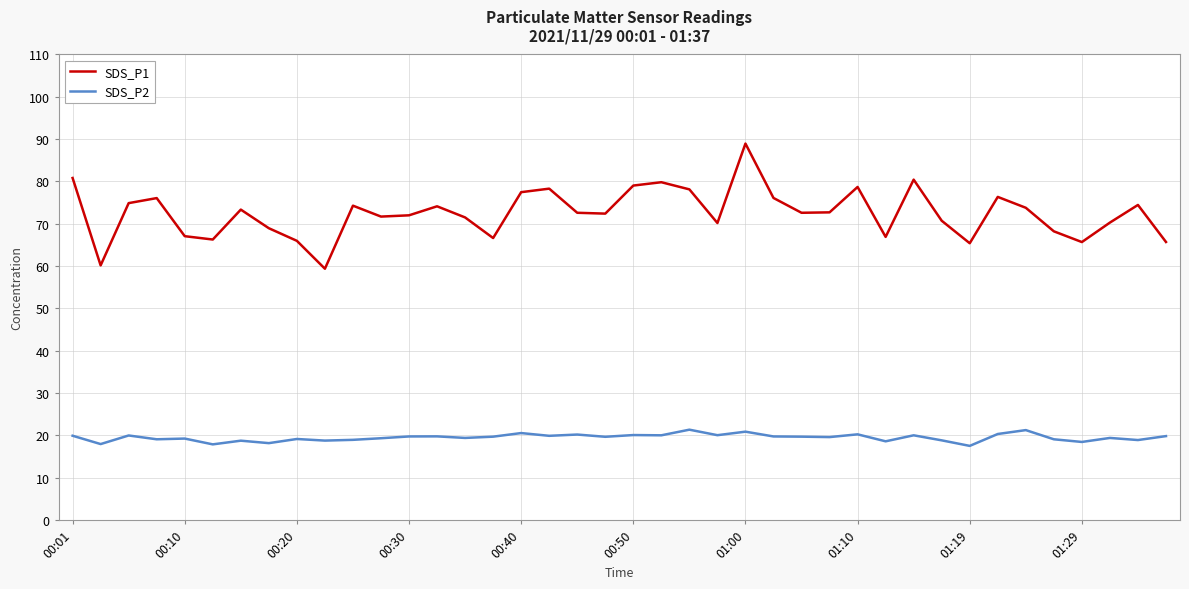

What is the sum of all SDS_P2 values?

780.0